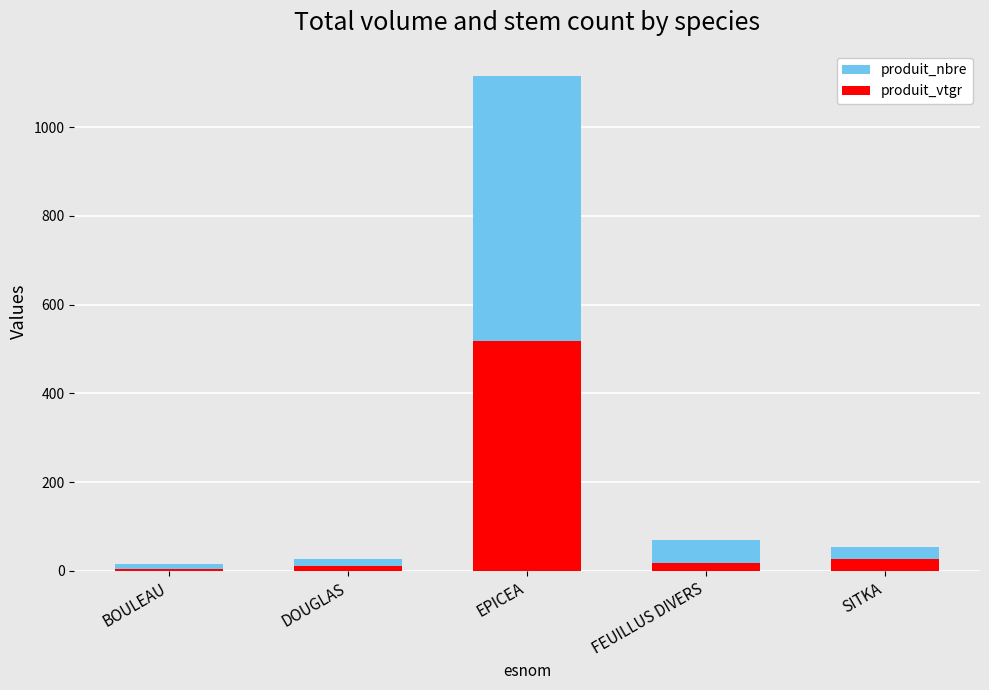

How many values in the produit_nbre series are below 54?

2